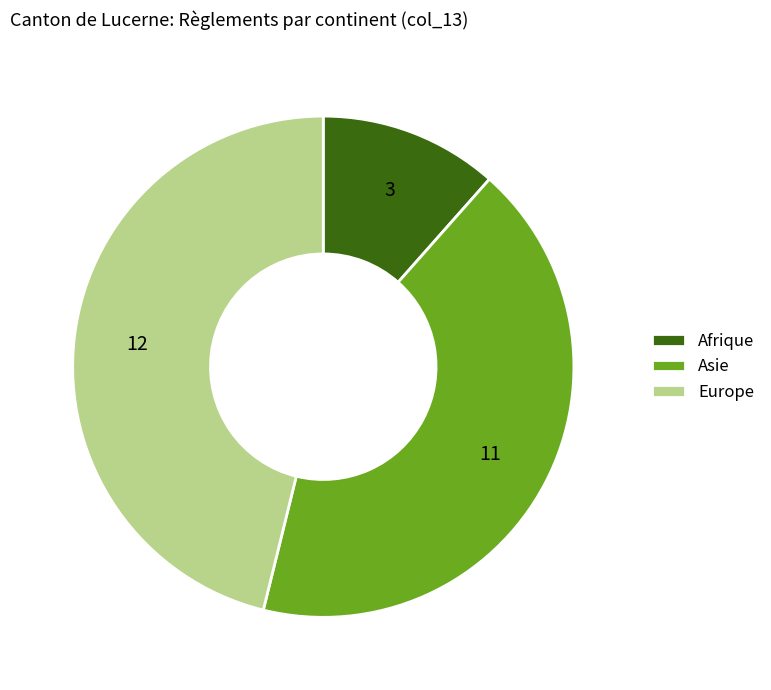

True or false: Europe accounts for 58% of the total.

False